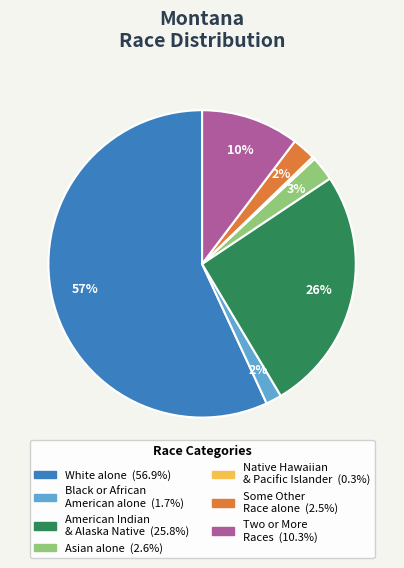

To the nearest percent, what is the difference between the largest and smallest slice percentages?

57%